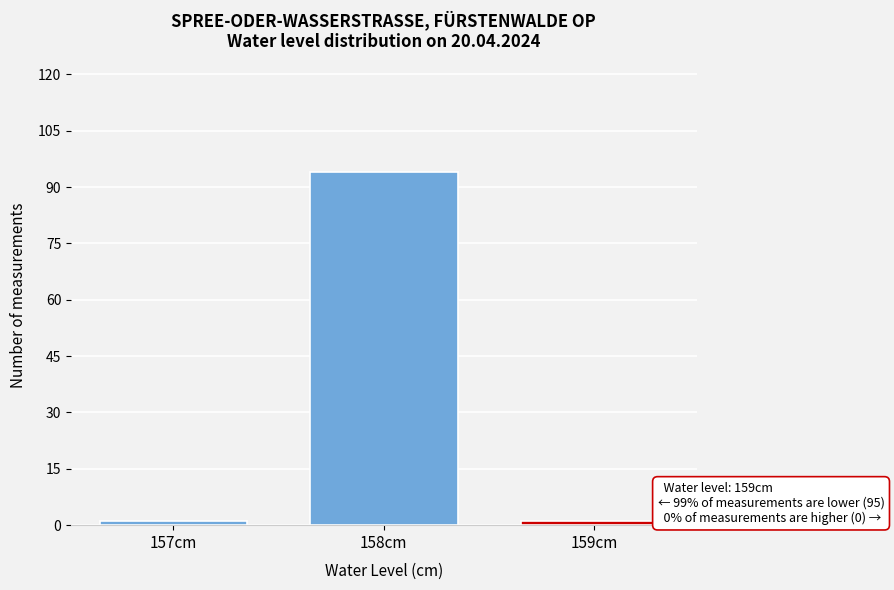

Reading right to left, extract all data points from this chart.

1	94	1